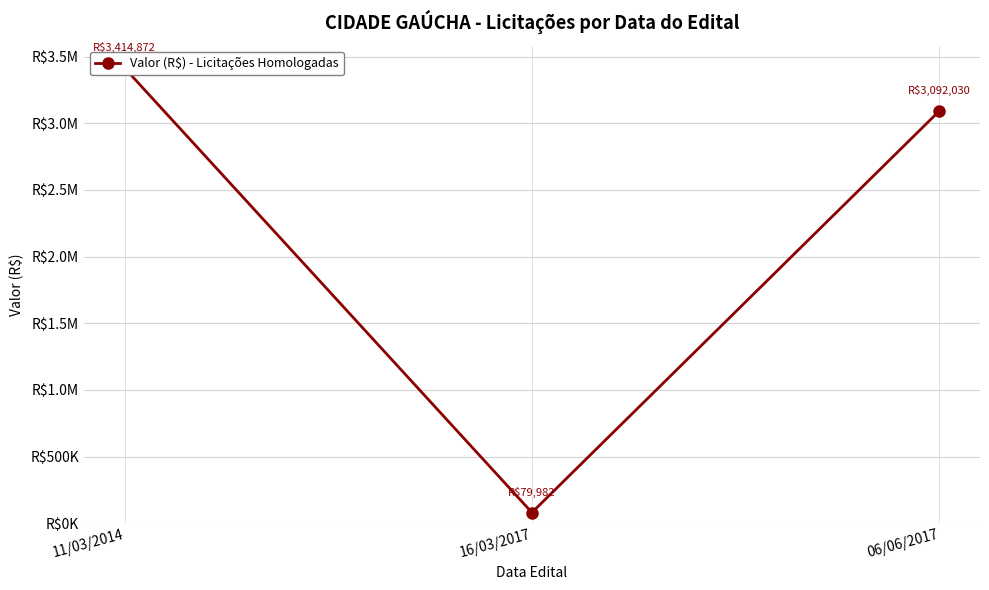

What is the change in value from 11/03/2014 to 16/03/2017?

-3334890.0